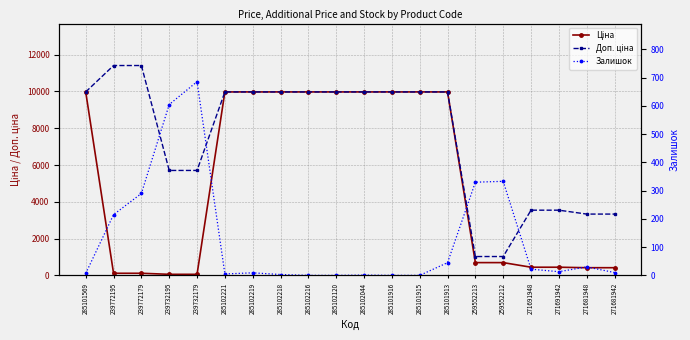

Which label corresponds to the smallest value in the chart?

285102216